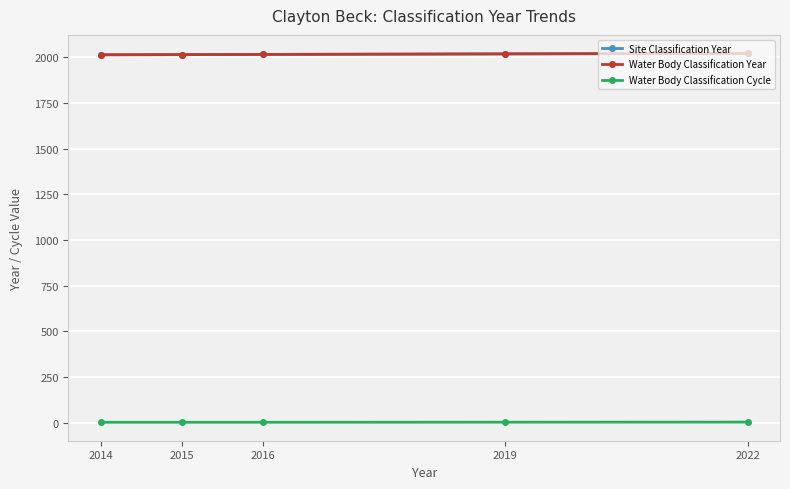

Which has a higher value, 2022 or 2019?

2022